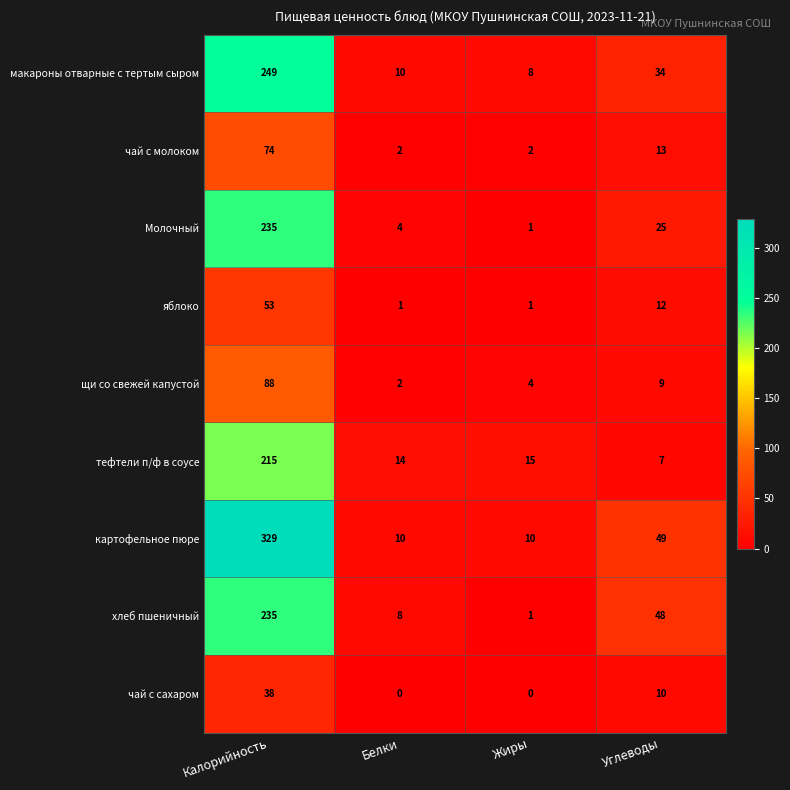

How many series are shown in this chart?

9